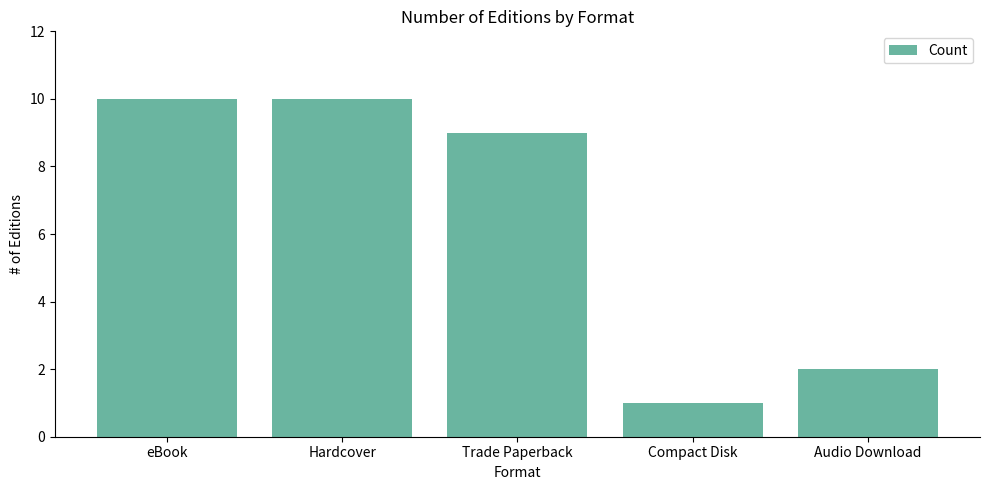

What is the greatest value displayed?

10